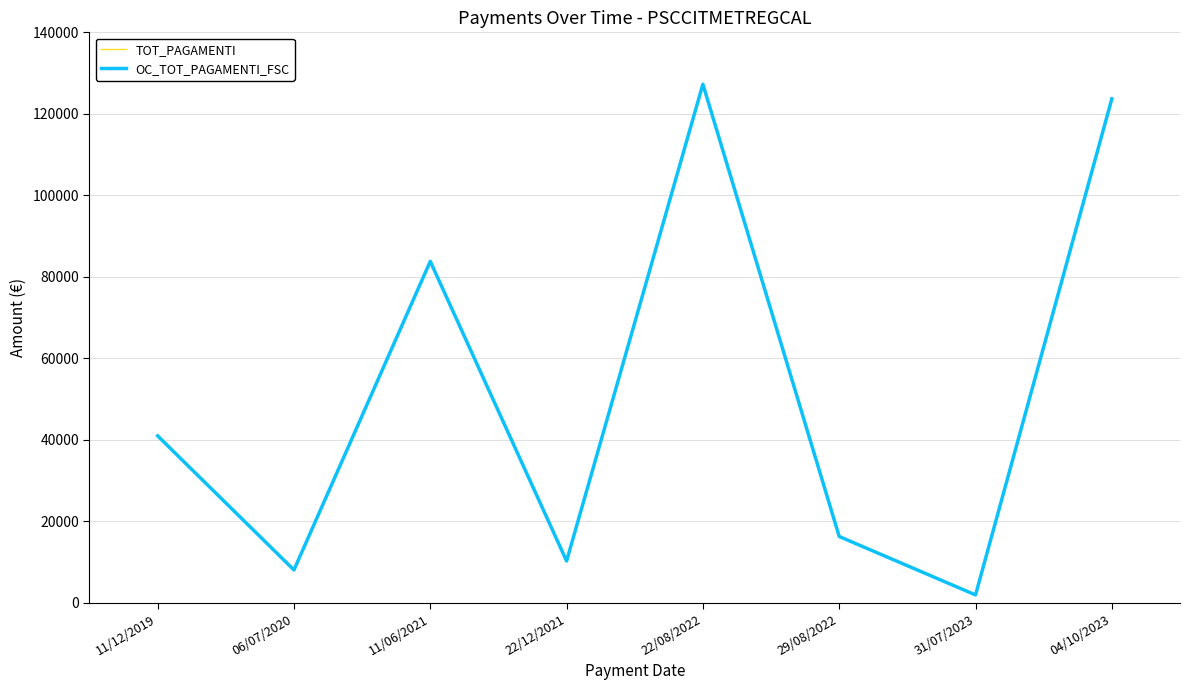

True or false: TOT_PAGAMENTI has a value of 1958.3 at 31/07/2023.

True